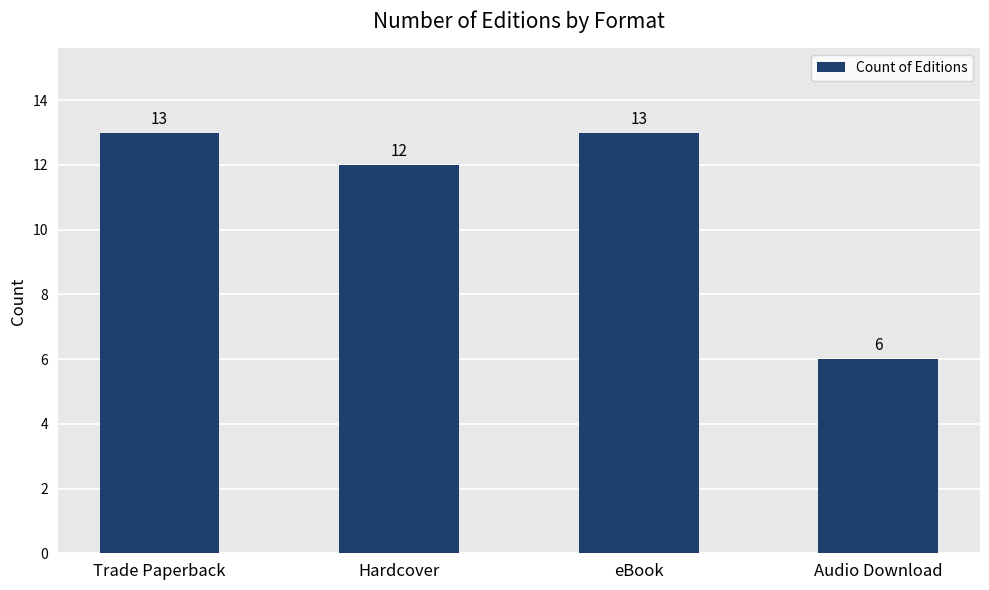

At which category does the chart reach its minimum across all series?

Audio Download